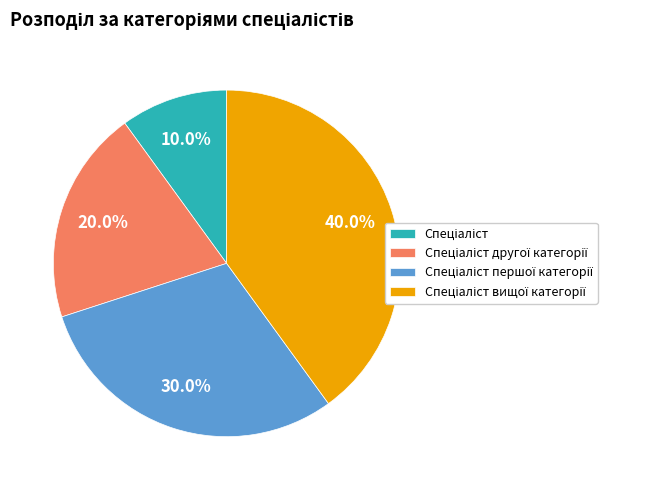

Is there any slice that represents more than half of the pie?

No